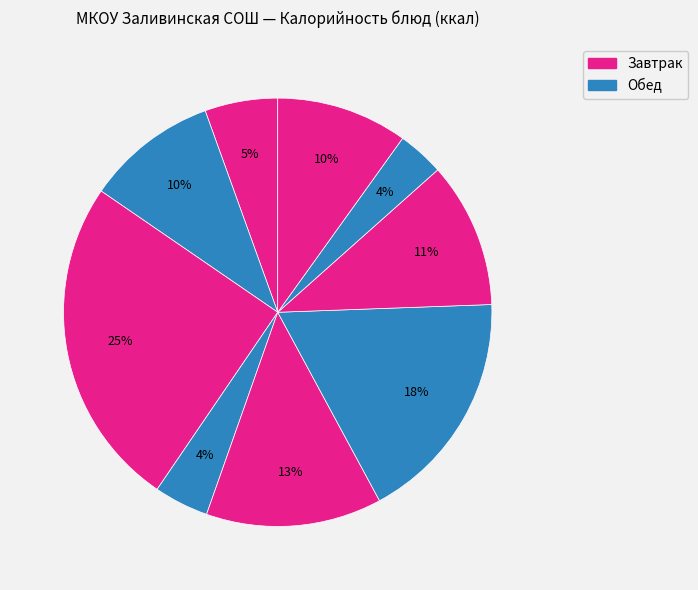

Rank the categories by value from highest to lowest.

Каша вязкая с изюмом, Рис отварной с овощами, Тефтели с соусом, Хлеб пшеничный (обед), Какао с молоком, Кисель из кураги, Хлеб пшеничный (завтрак), Щи со сметаной, Яблоко